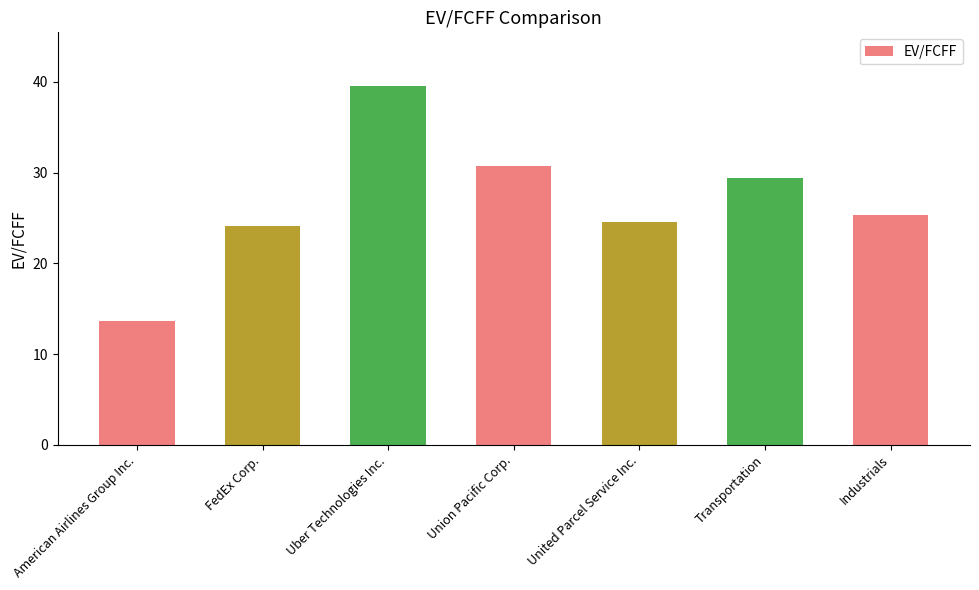

True or false: the data shows 30.7 at Union Pacific Corp..

True